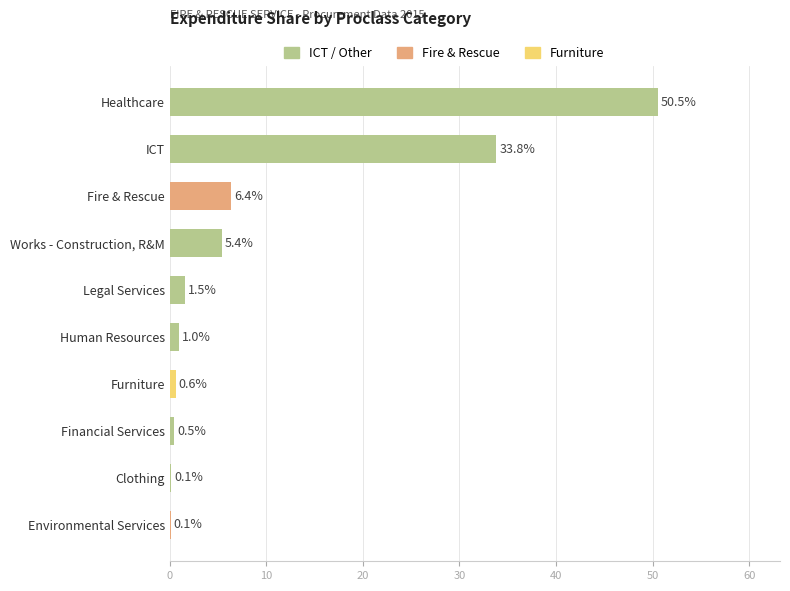

Is it true that the value at ICT is 15.0?

False